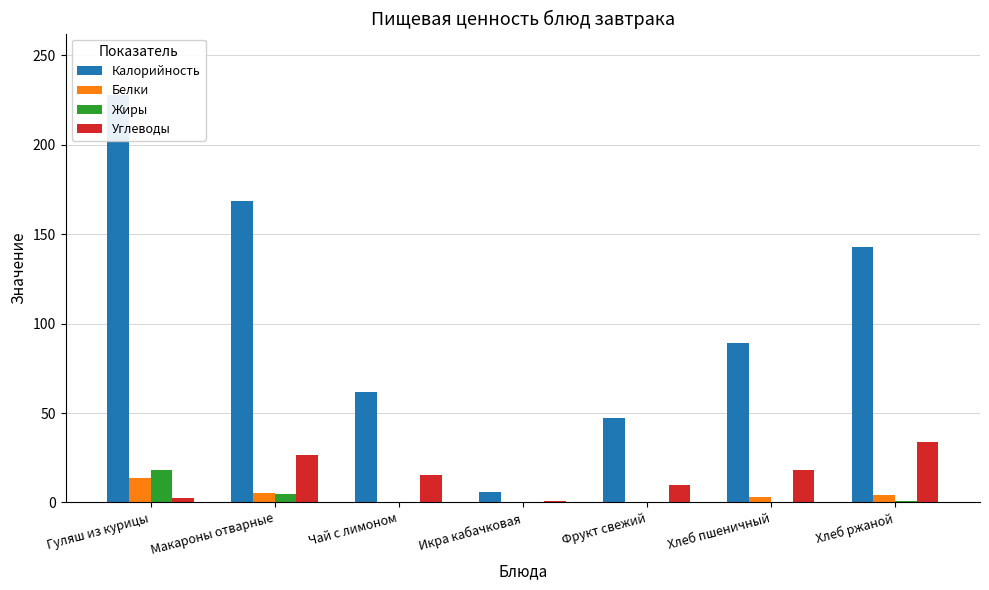

At how many categories does at least one series exceed 223?

1